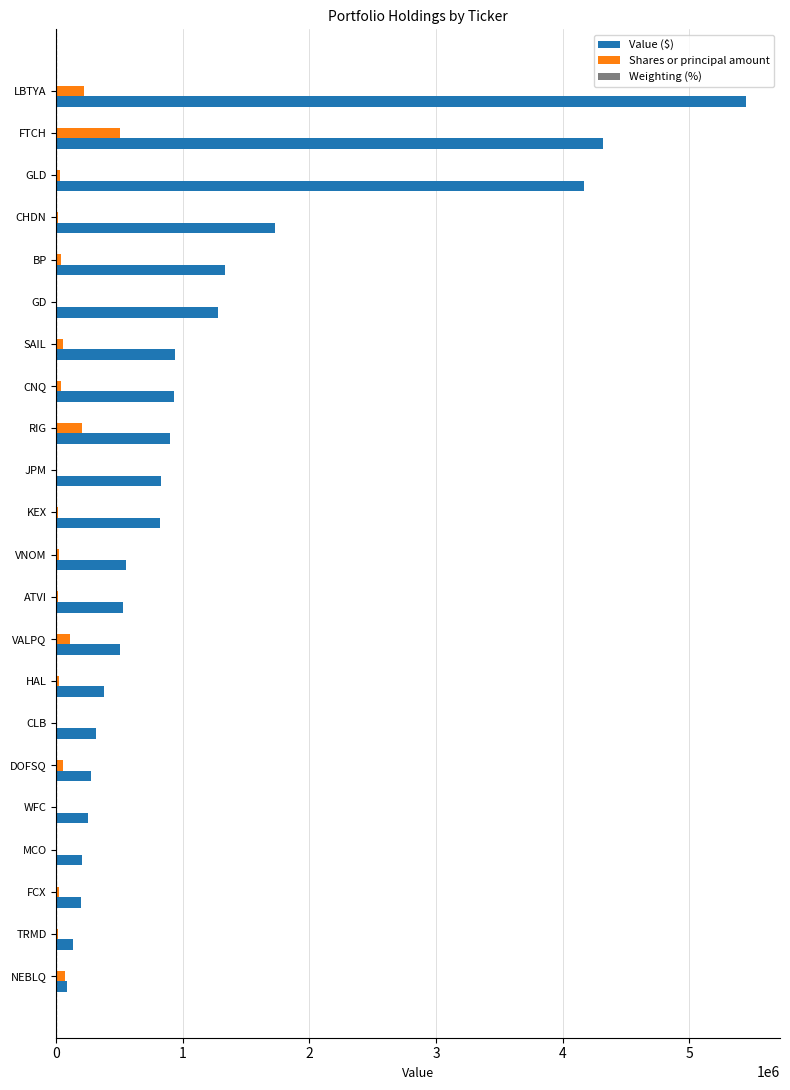

Which series has the largest total across all categories?

Value ($)